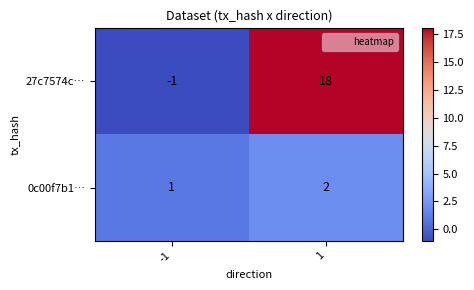

Between -1 and 1, which series saw the biggest shift?

27c7574c…